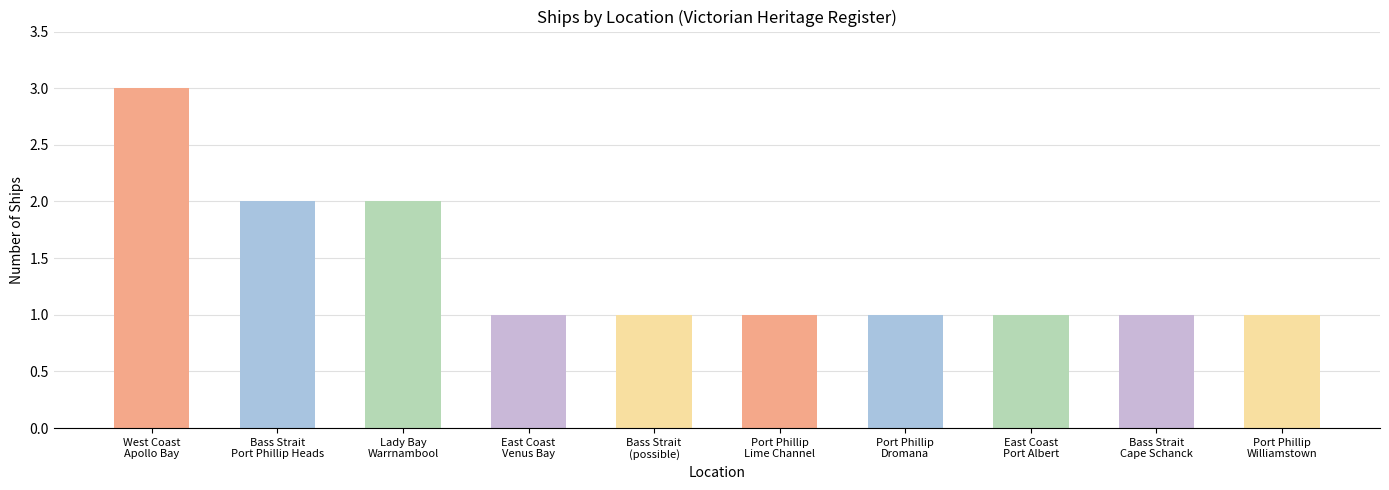

What is the value of the 8th bar from the left?

1